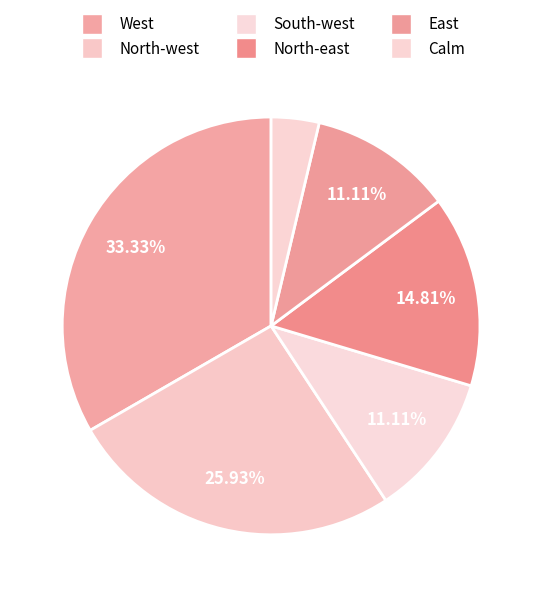

Do North-west and East together represent more than half of the pie?

No